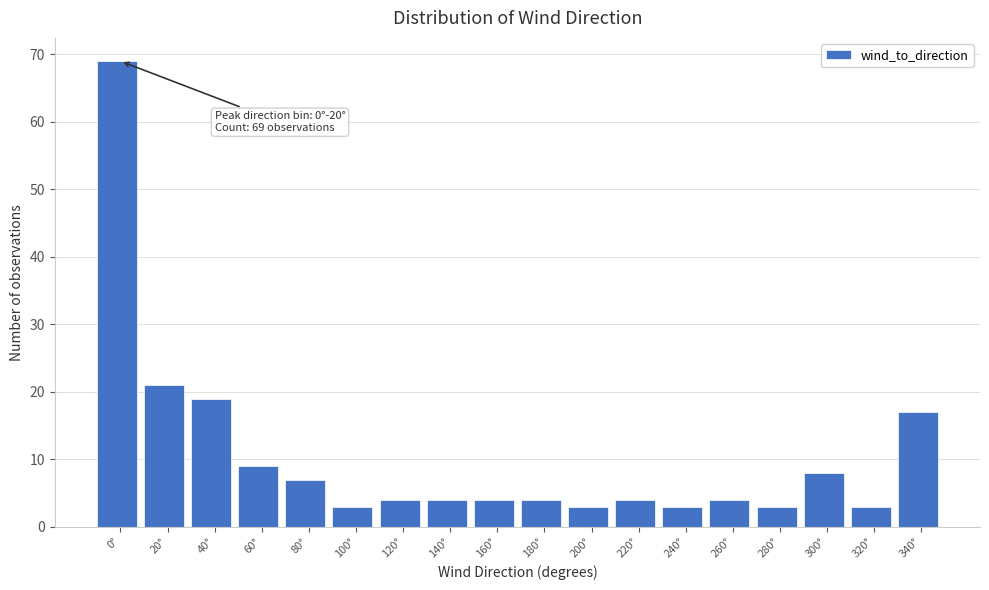

Reading left to right, extract all data points from this chart.

69	21	19	9	7	3	4	4	4	4	3	4	3	4	3	8	3	17